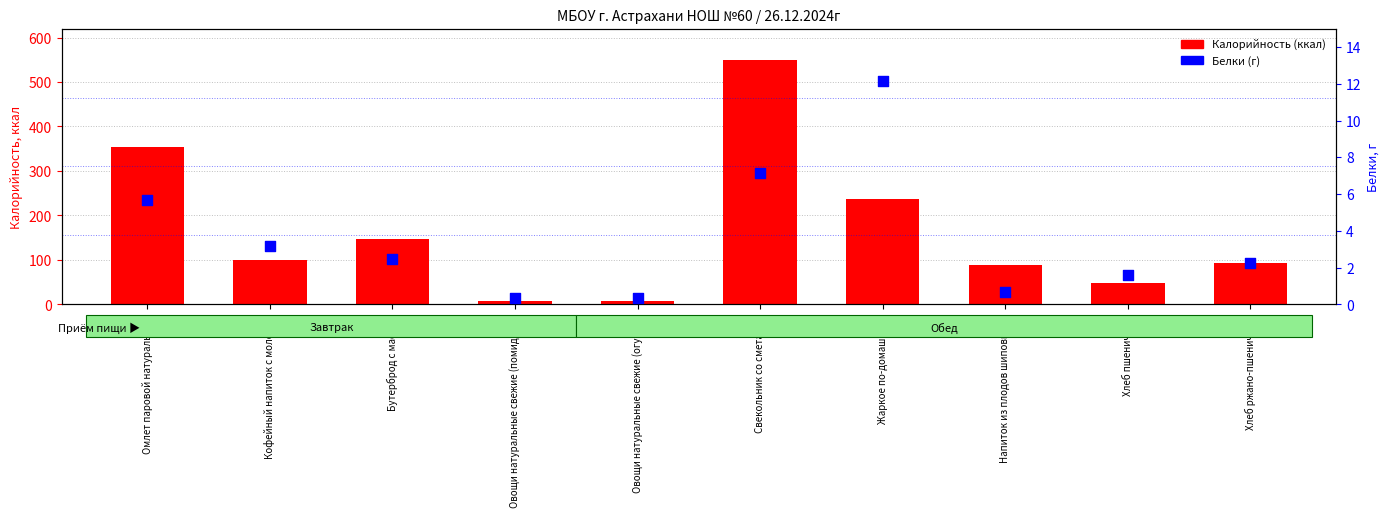

At how many categories does at least one series exceed 59?

7